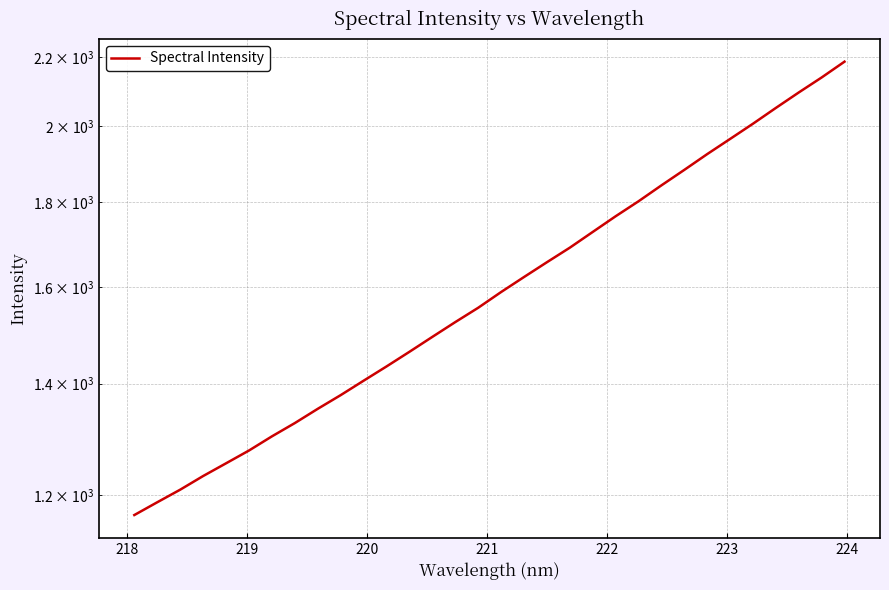

True or false: there are more than 2 points higher than both neighbors.

False